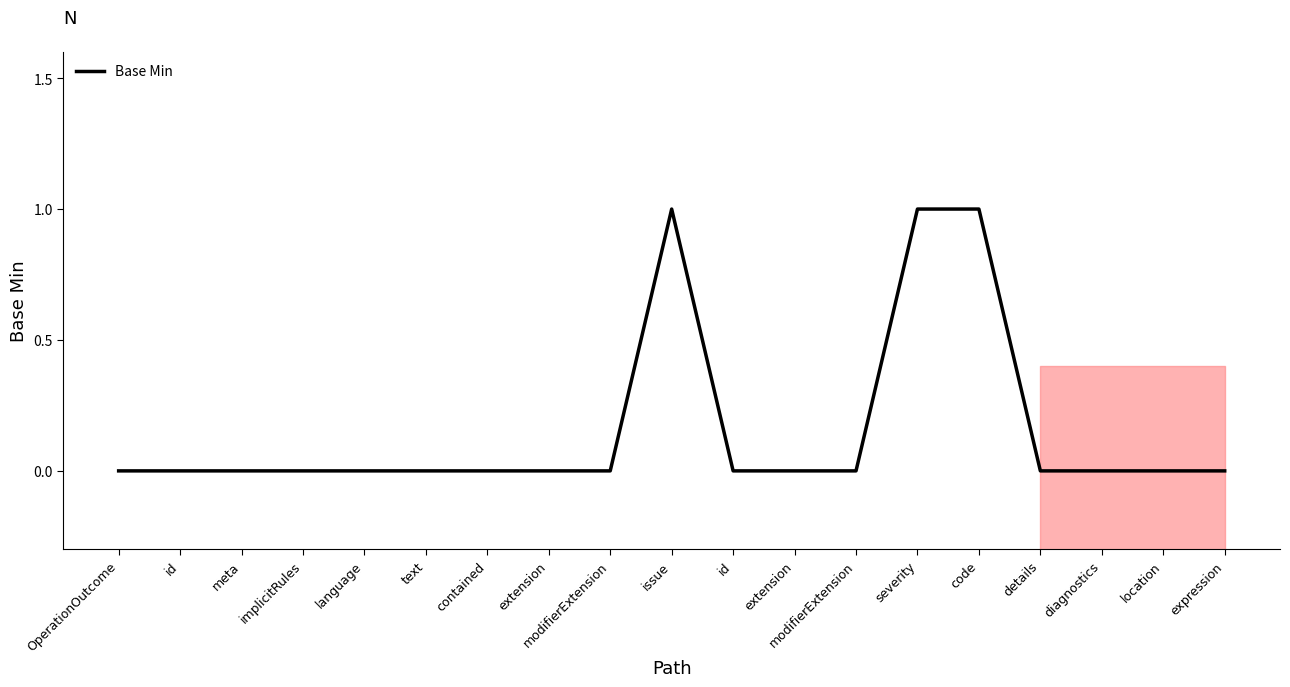

Rank the categories by value from lowest to highest.

OperationOutcome, id, meta, implicitRules, language, text, contained, extension, modifierExtension, id, extension, modifierExtension, details, diagnostics, location, expression, issue, severity, code